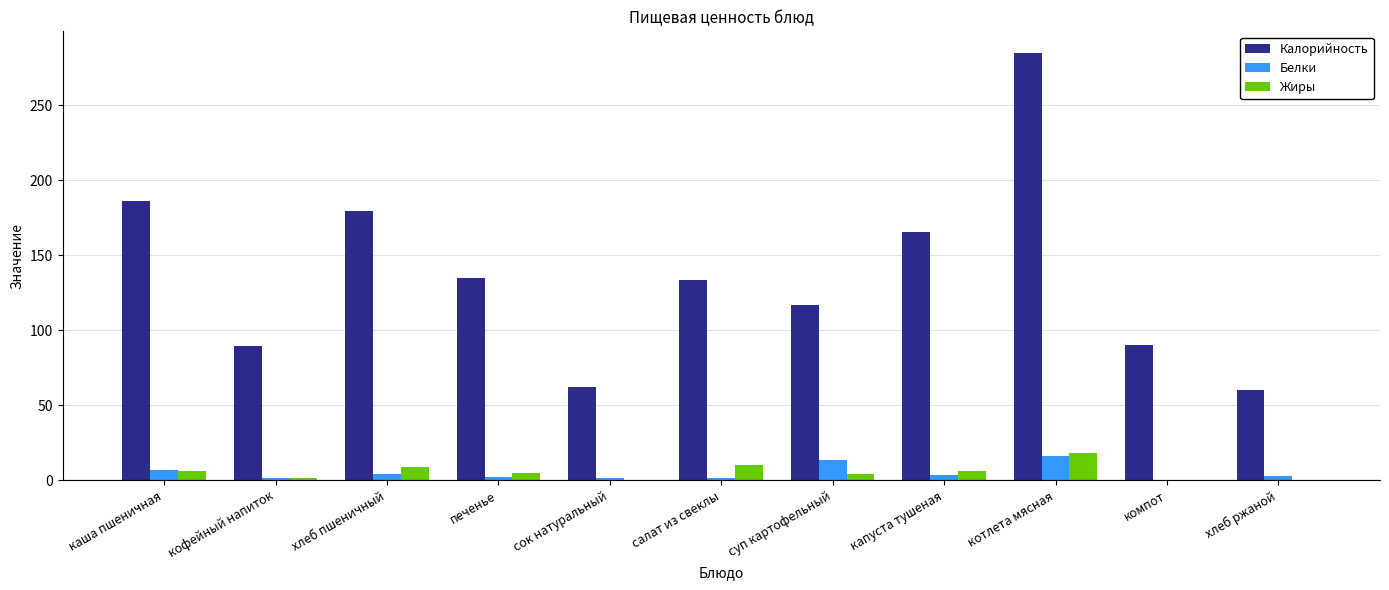

The value of Калорийность at печенье is 135.0. True or false?

True